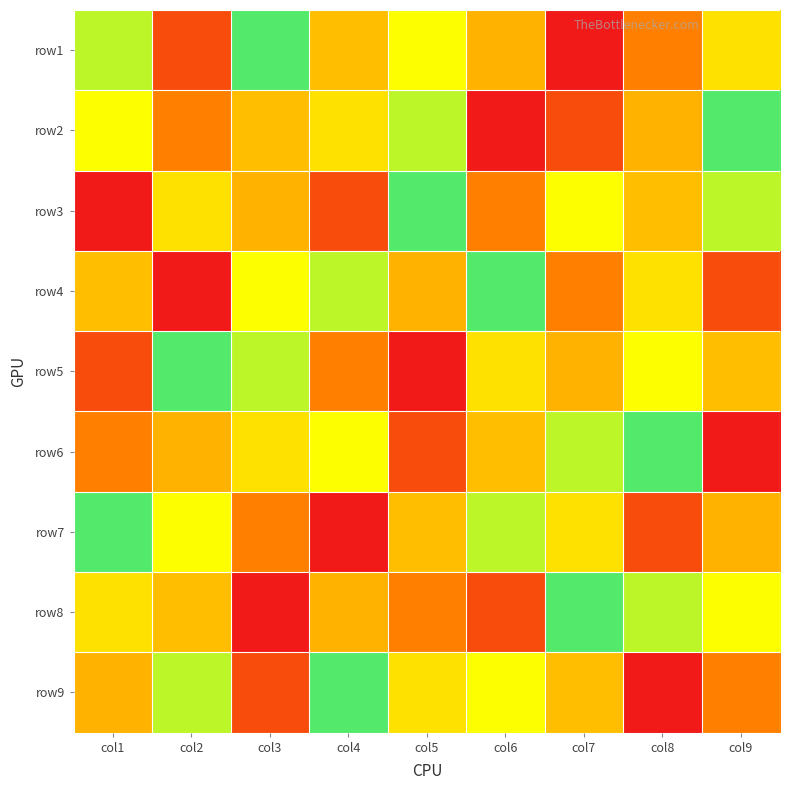

At which category is the sum across all series the highest?

col1